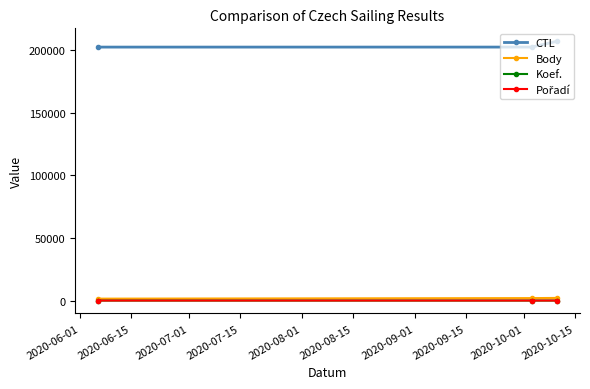

What is the greatest value displayed?

207043